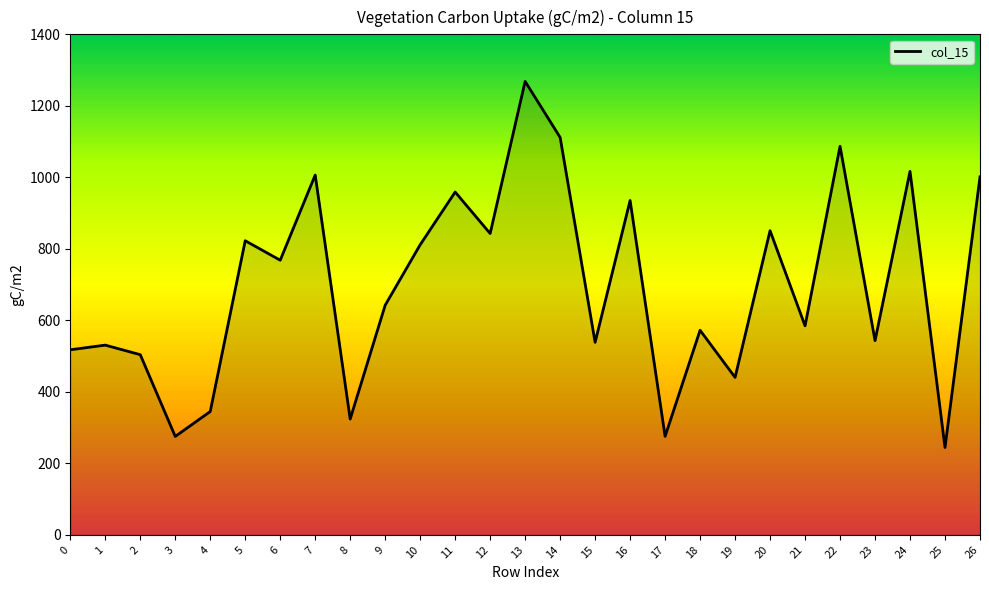

What is the smallest value displayed?

244.3